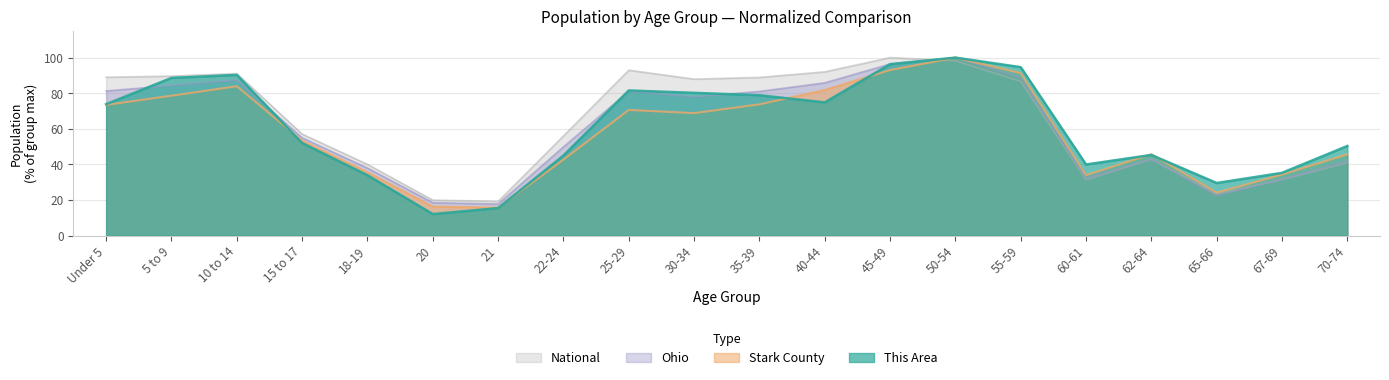

Where do This Area and Ohio first cross each other?

Under 5 and 5 to 9